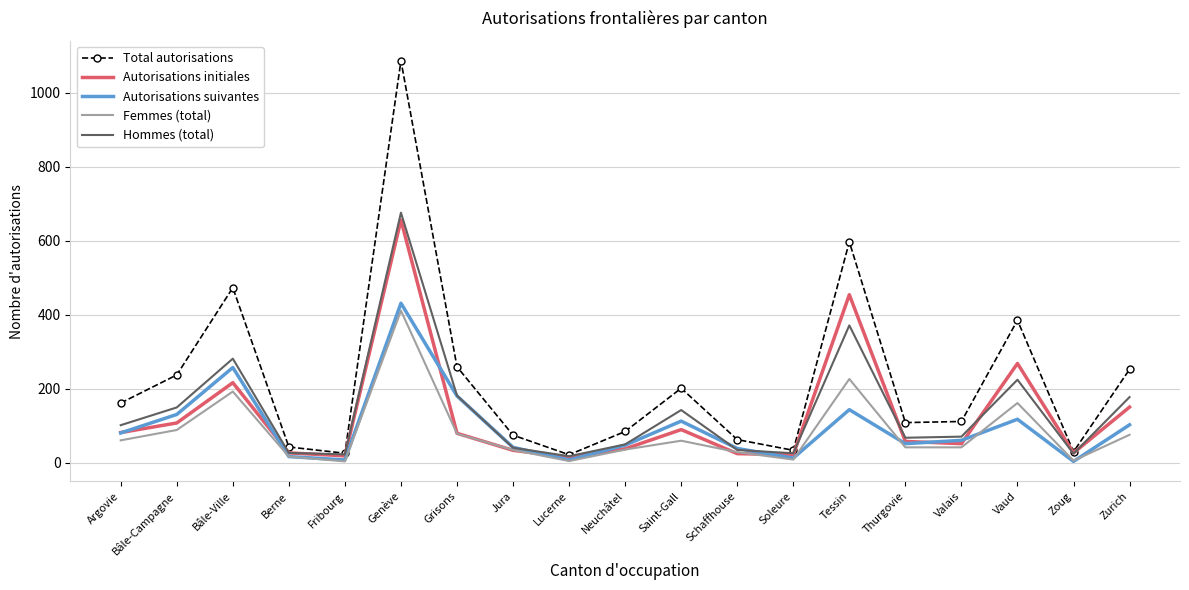

Is the value of Total autorisations at Bâle-Ville greater than the value of Autorisations initiales at Neuchâtel?

Yes